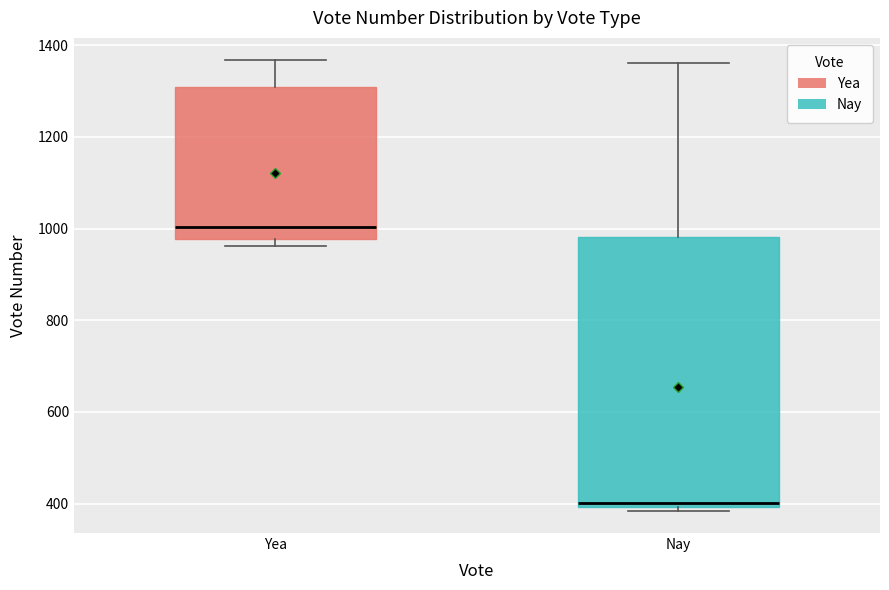

Reading left to right, read every box against the y-axis: the position of its median line, the range the box covers, and the ends of its whiskers. The values are not printed on the chart, so give them approximately, as read against the axis.

Yea: median 1000, box 980 to 1300, whiskers 960 to 1360
Nay: median 400 (just above the box's lower edge), box 400 to 980, whiskers 380 to 1360